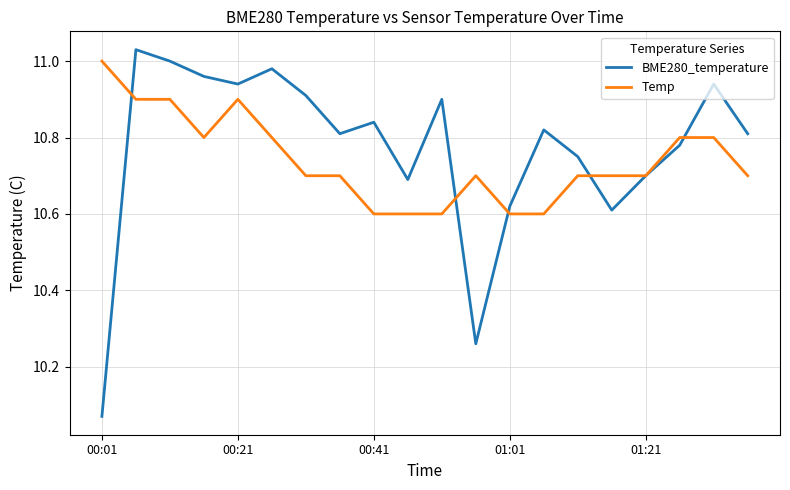

Which series has the largest range (max minus min)?

BME280_temperature